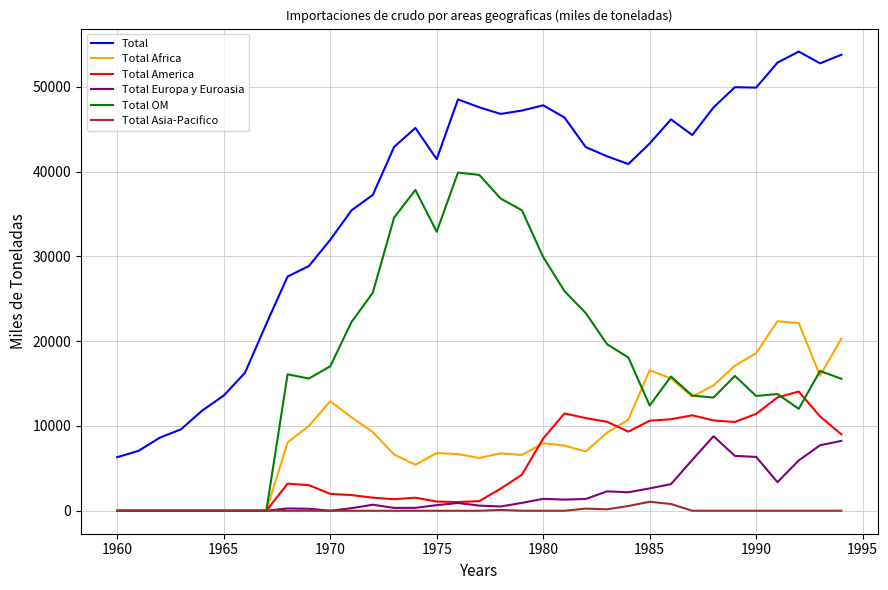

Rank the series by their maximum value, from lowest to highest.

Total Asia-Pacifico, Total Europa y Euroasia, Total America, Total Africa, Total OM, Total